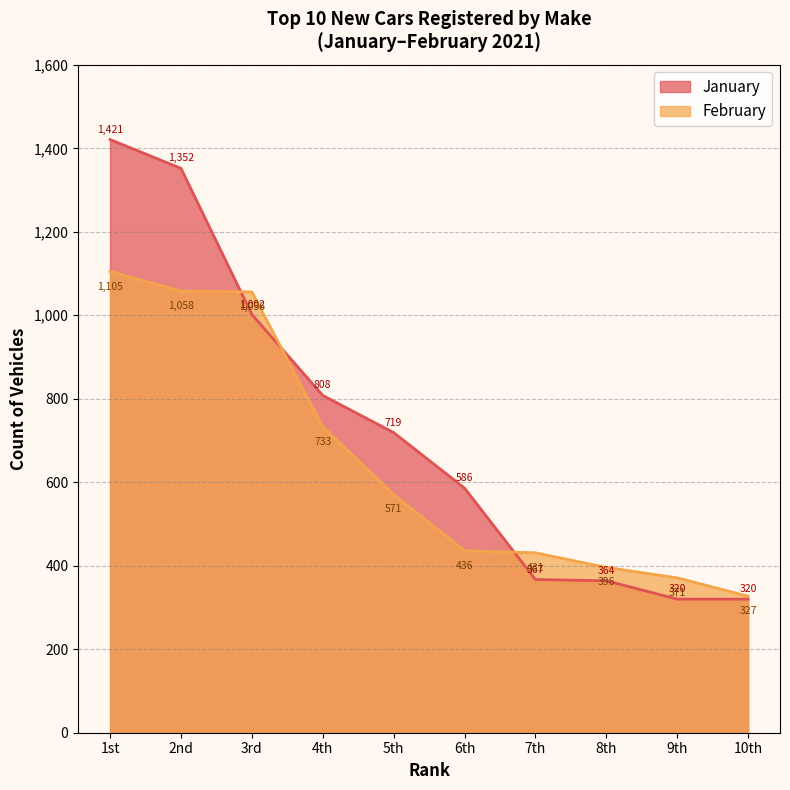

What is the sum of the February values at 9th and 3rd?

1427